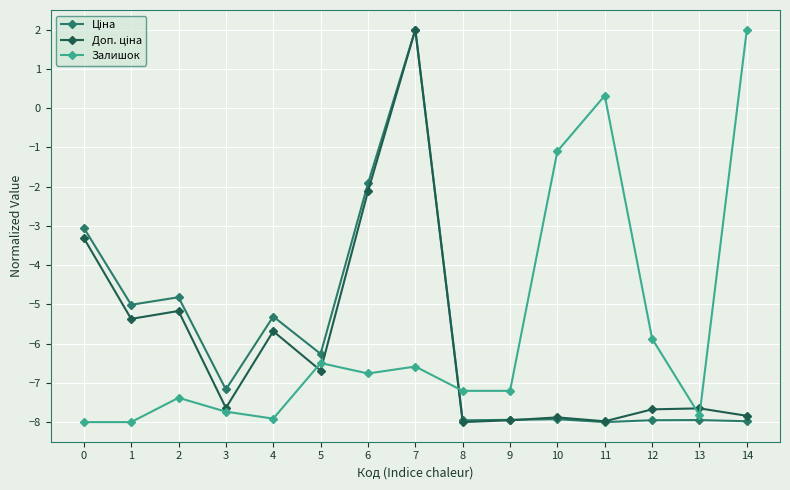

At which category is the sum across all series the highest?

7